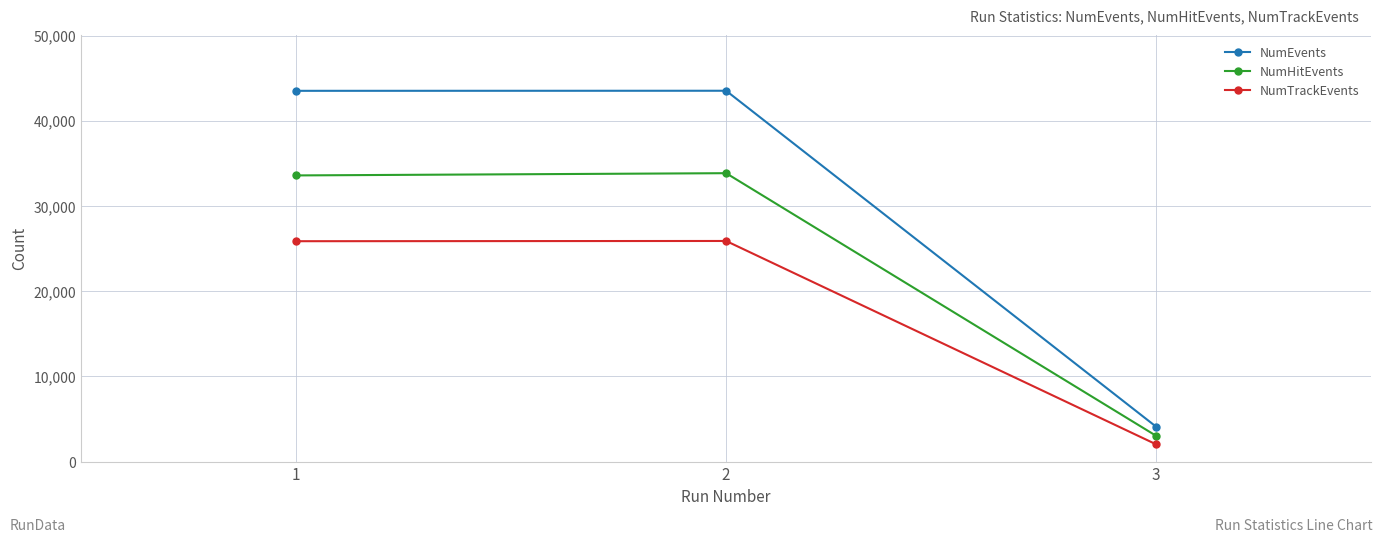

What is the total value across all series at 2?

103248